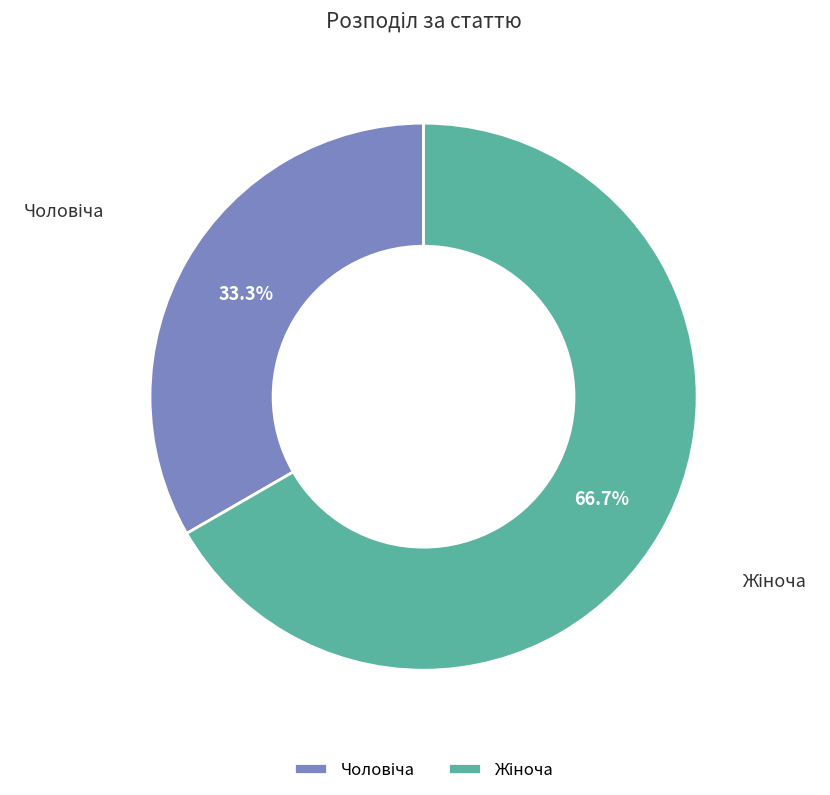

Does any single category account for the majority?

Yes